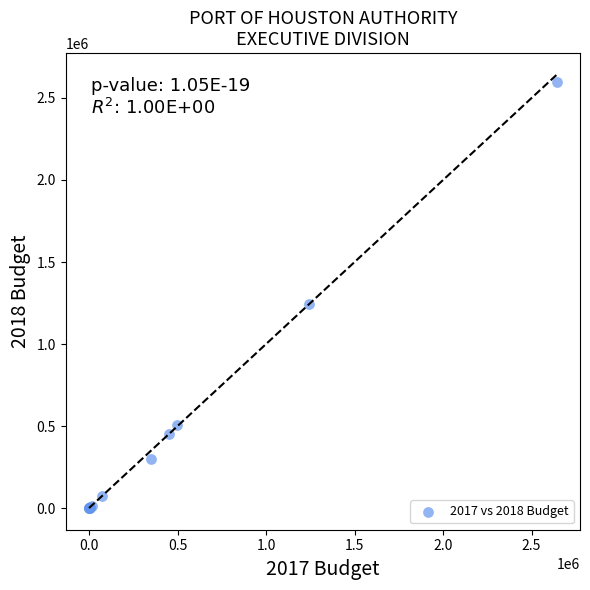

What Y value in the scatter plot is closest to 1298944?

1244967.8